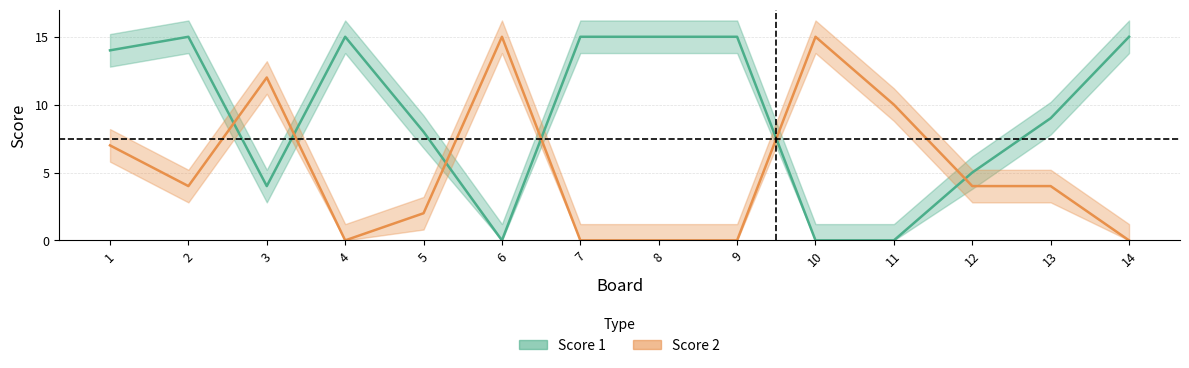

What is the maximum value shown in the chart?

15